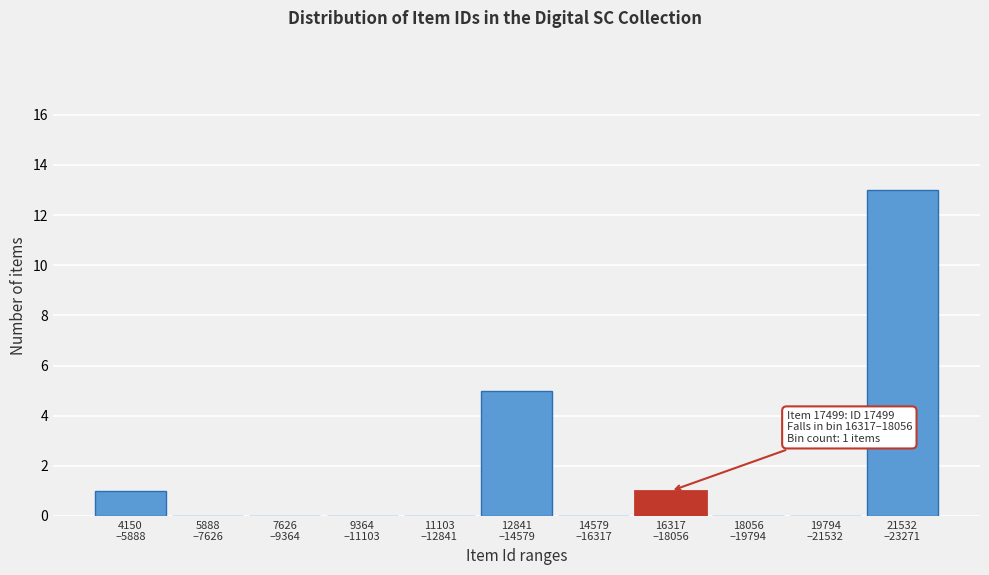

What is the greatest value displayed?

13